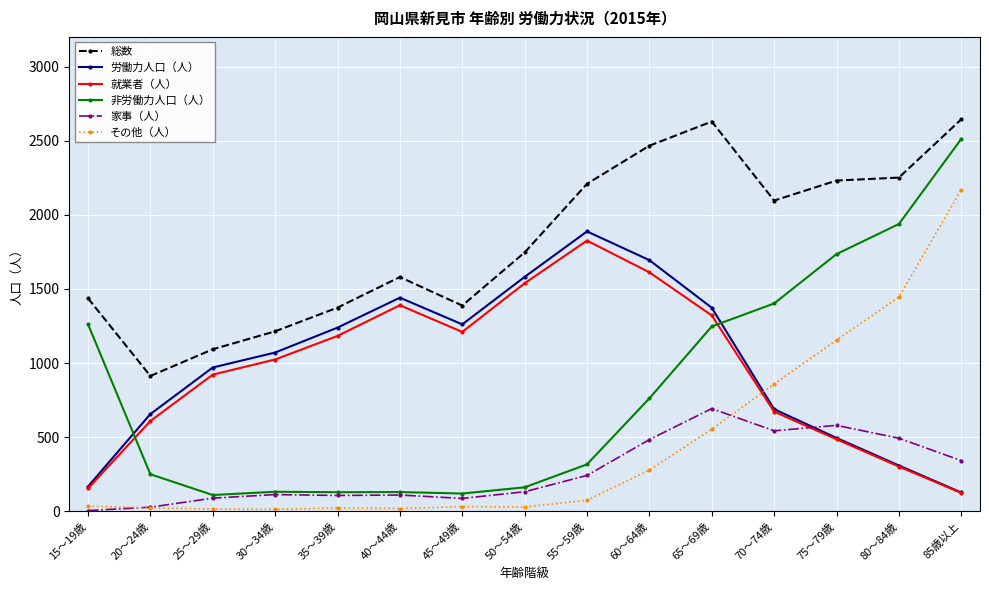

Between 35～39歳 and 85歳以上, which series saw the biggest shift?

非労働力人口（人）